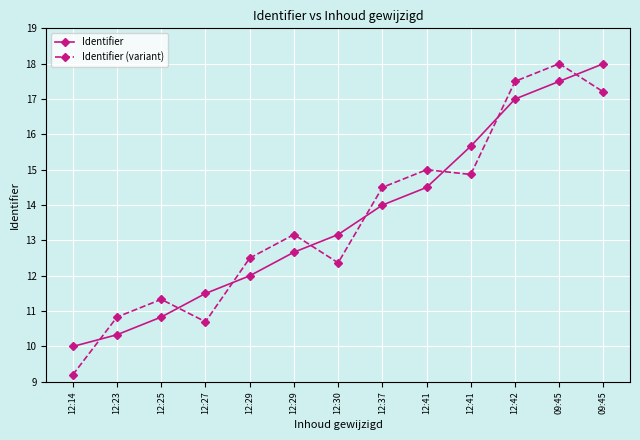

What are all the series names shown in the legend?

Identifier, Identifier (variant)